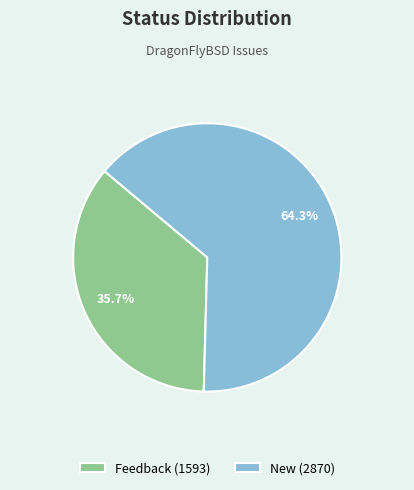

What is the ratio of the value at Feedback to the value at New?

0.6